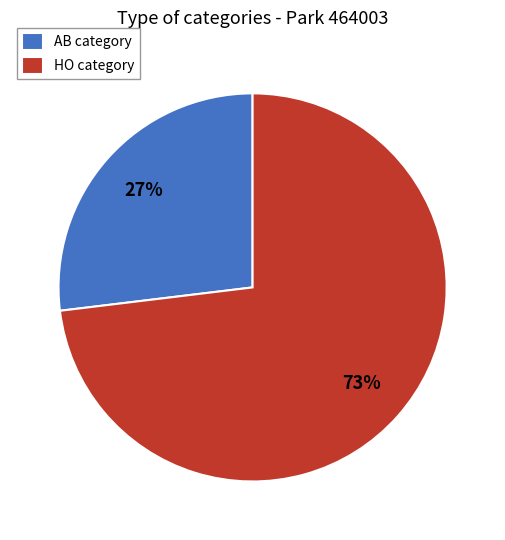

To the nearest percent, what is the difference between the largest and smallest slice percentages?

46%